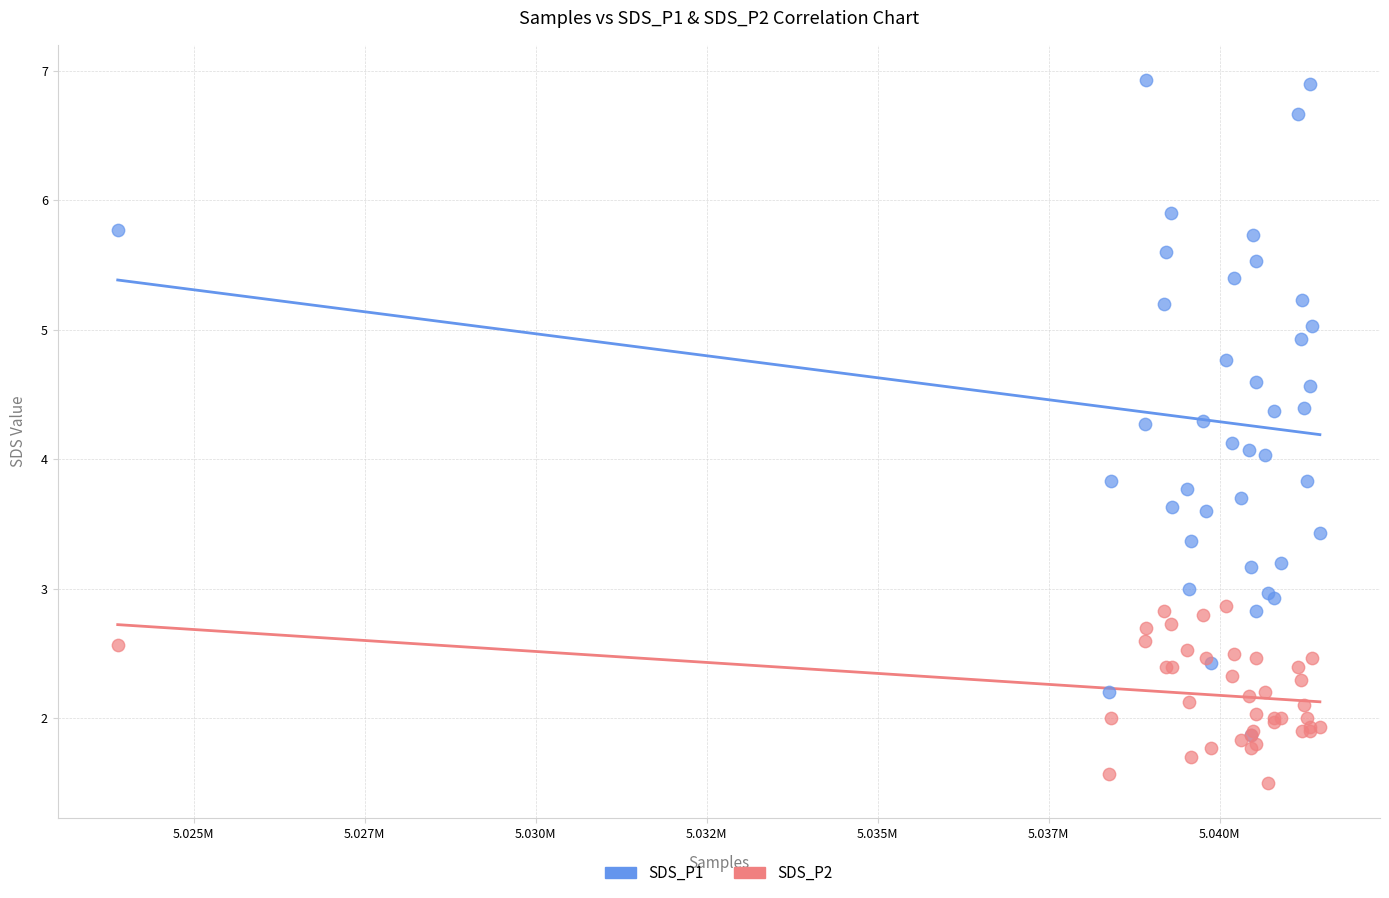

What are all the series names shown in the legend?

SDS_P1, SDS_P2